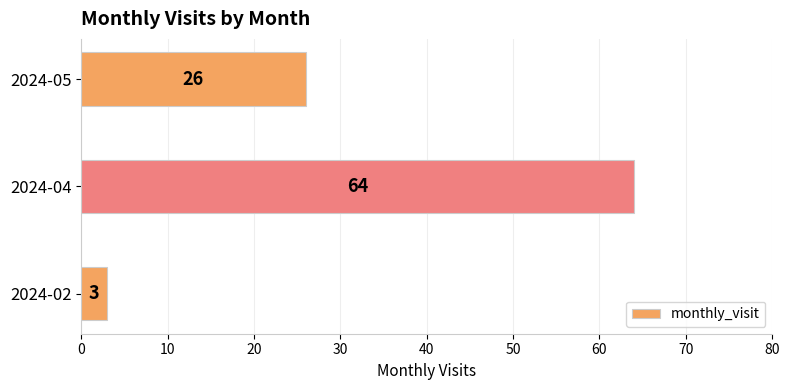

Count the number of categories in the chart.

3